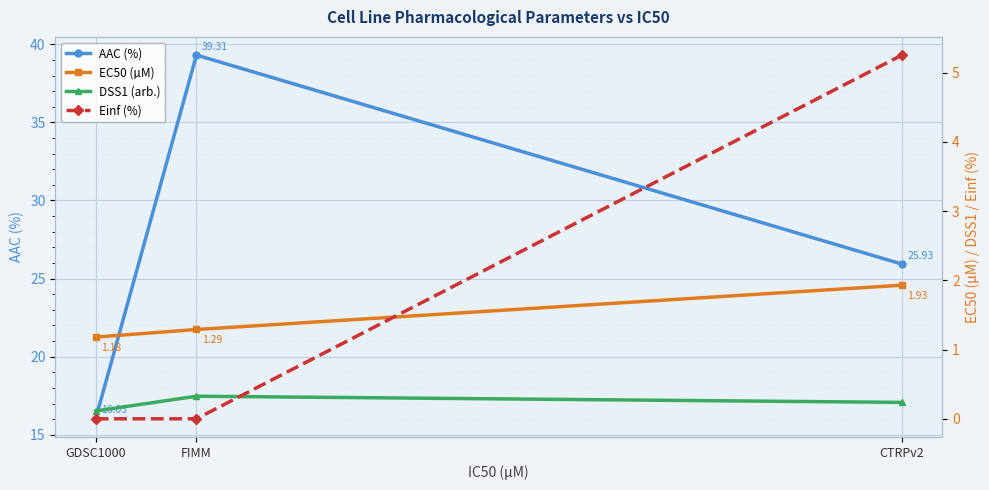

Is it true that AAC (%) equals 25.9 at CTRPv2?

True